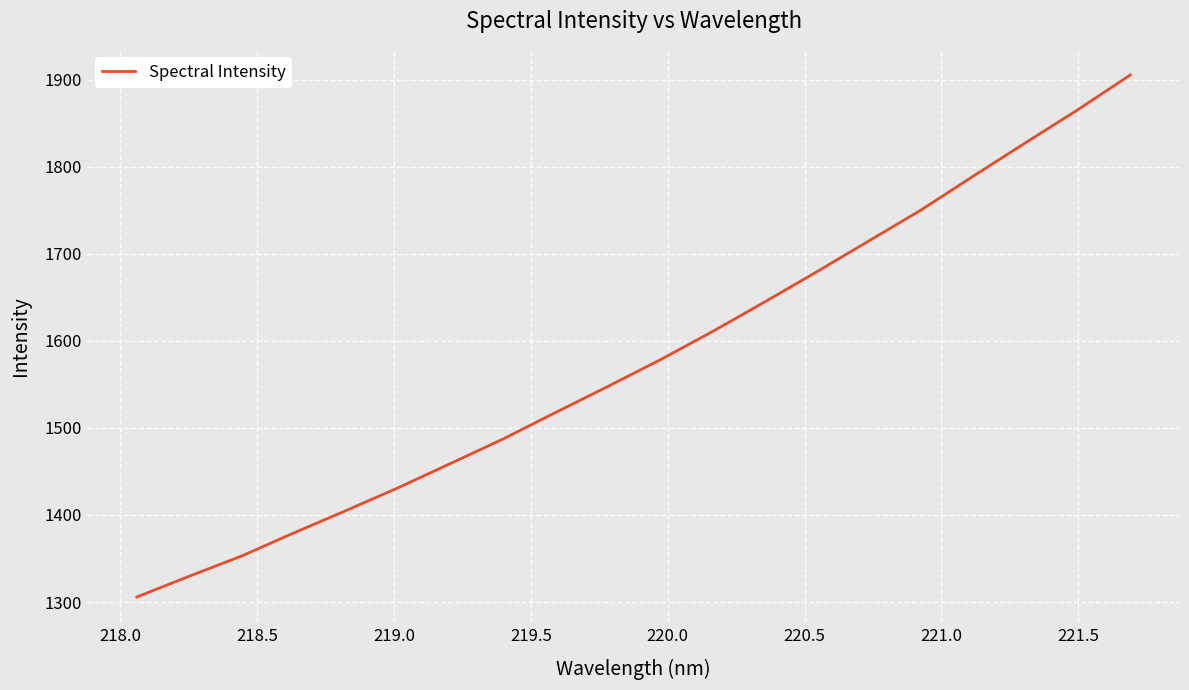

What is the greatest value displayed?

1905.6